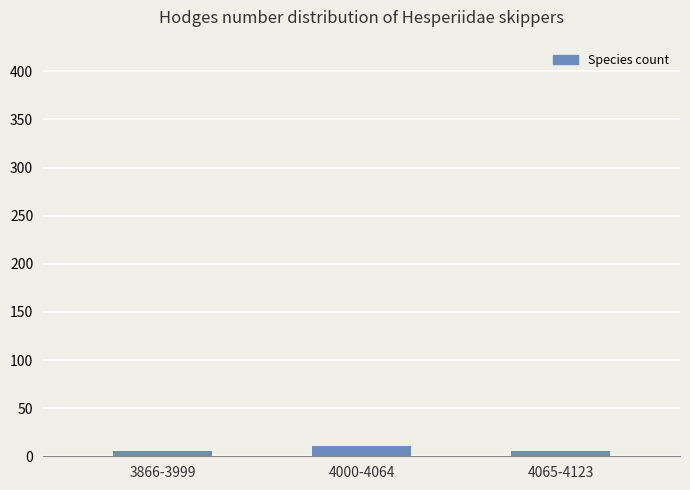

The chart shows a value of 11 at 4000-4064. True or false?

True